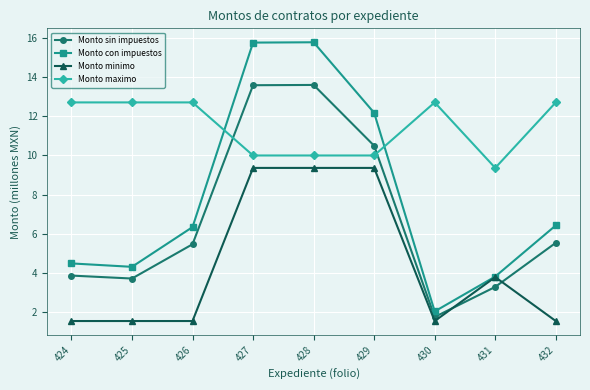

How many lines are shown in the chart?

4